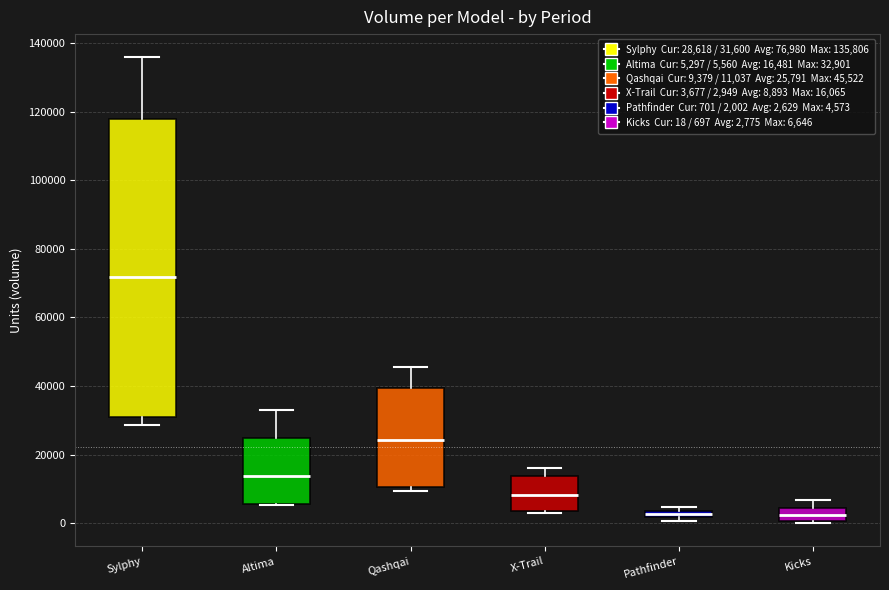

Comparing the boxes themselves (not the whiskers), which one is the tallest?

Sylphy